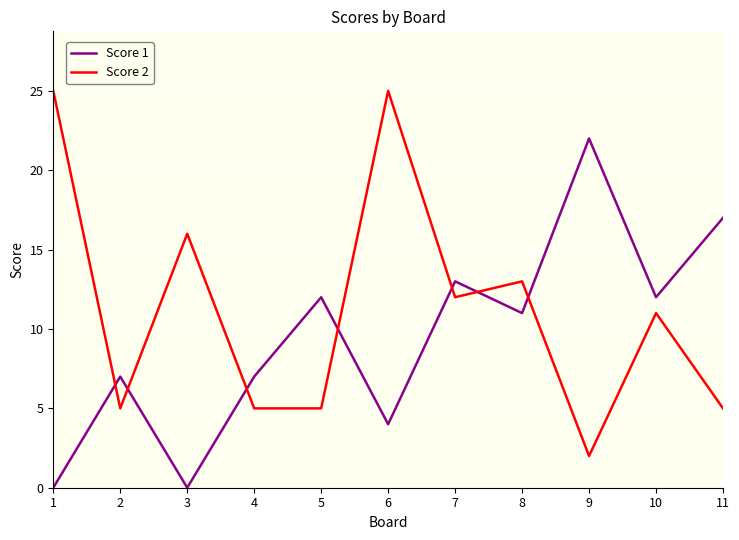

What is the spread (max minus min) of values at 9?

20